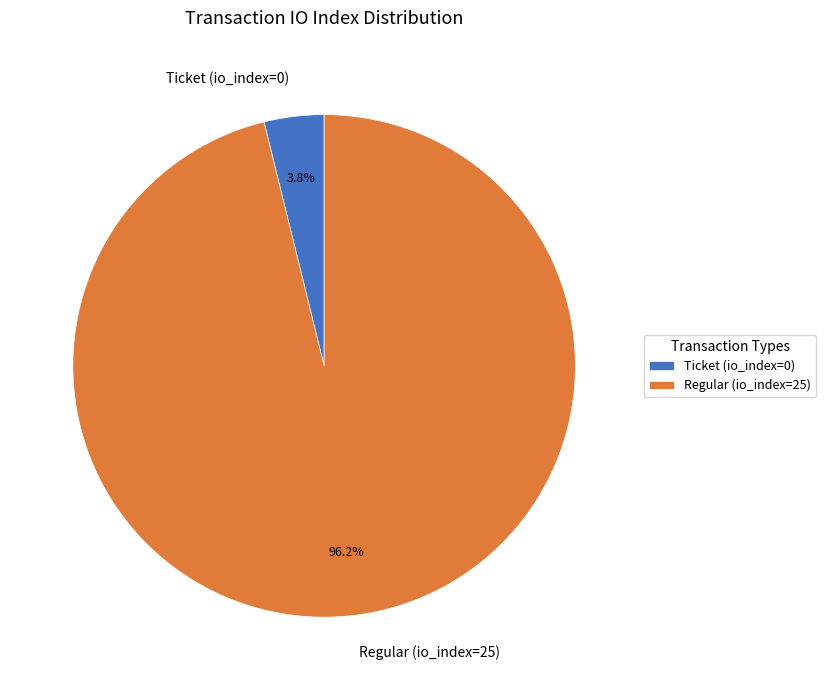

Rank the categories by value from highest to lowest.

Regular (io_index=25), Ticket (io_index=0)